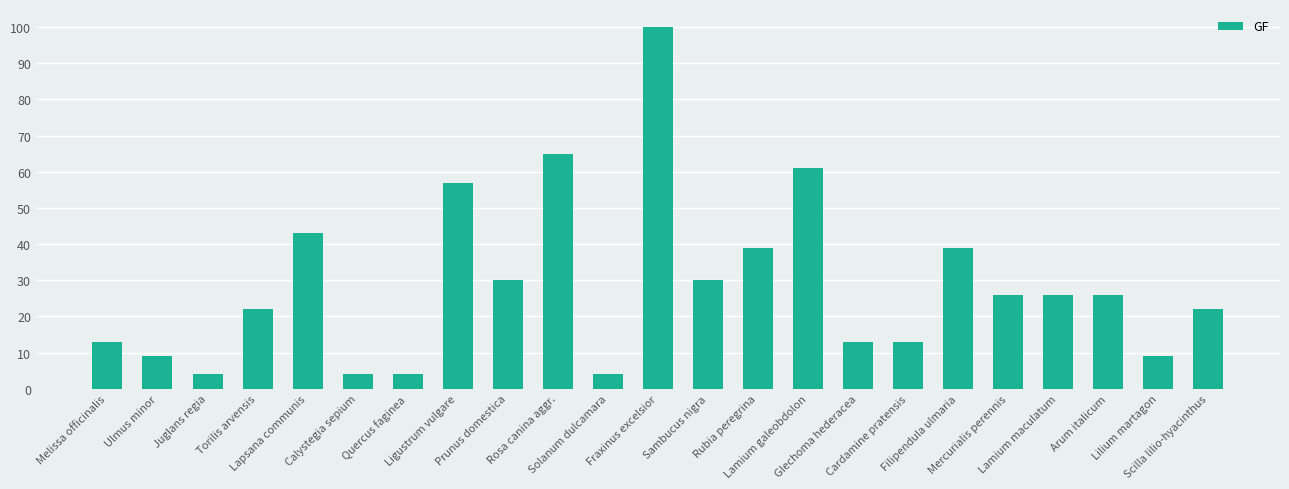

What is the difference between the values at Scilla lilio-hyacinthus and Melissa officinalis?

9